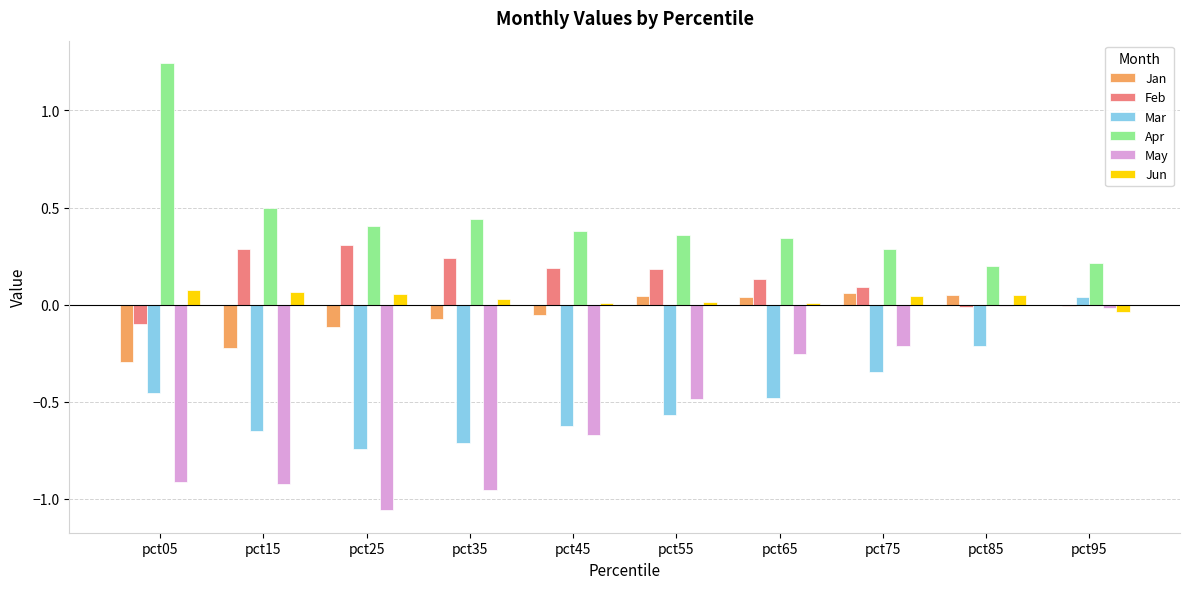

Count the number of data series in this chart.

6